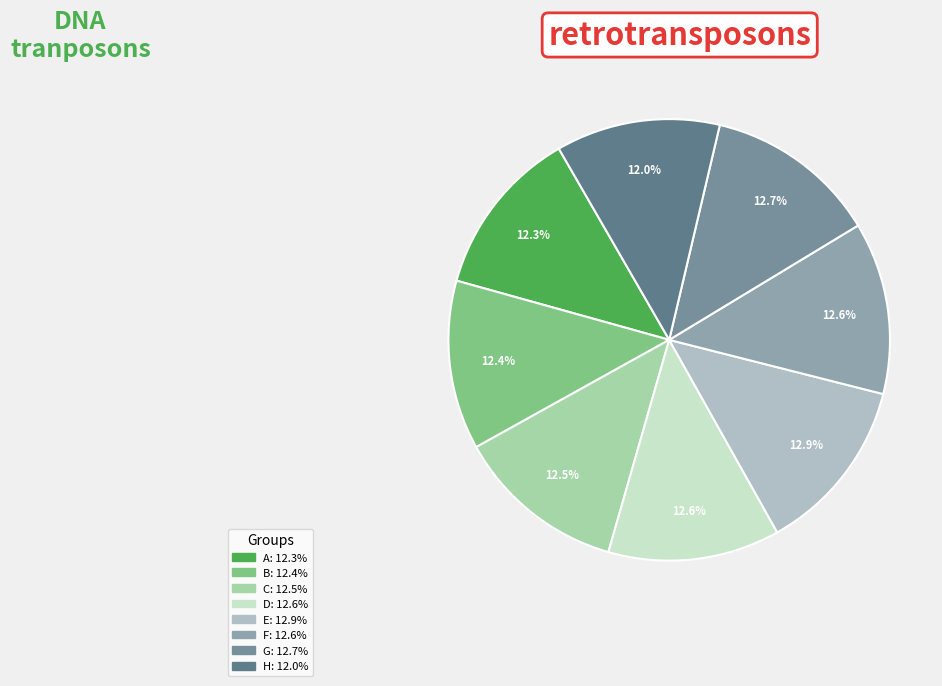

To the nearest percent, what is the average slice percentage?

12%